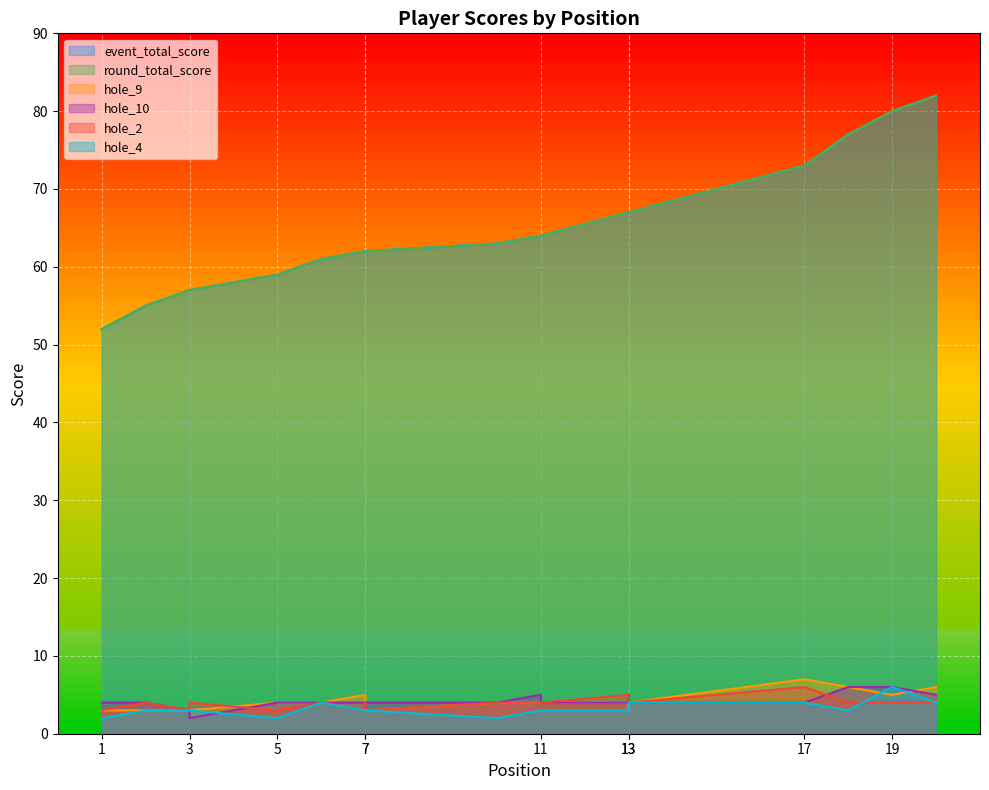

Which series has the largest total across all categories?

event_total_score